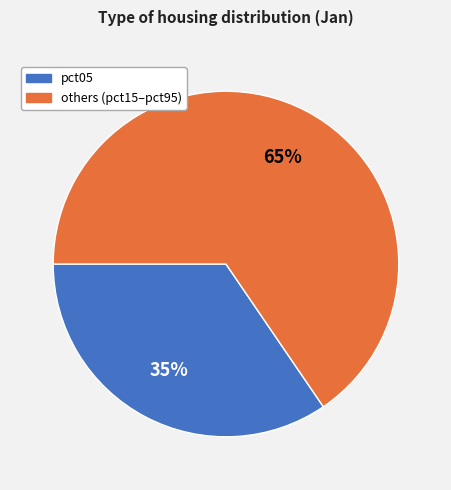

To the nearest percent, what is the average slice percentage?

50%